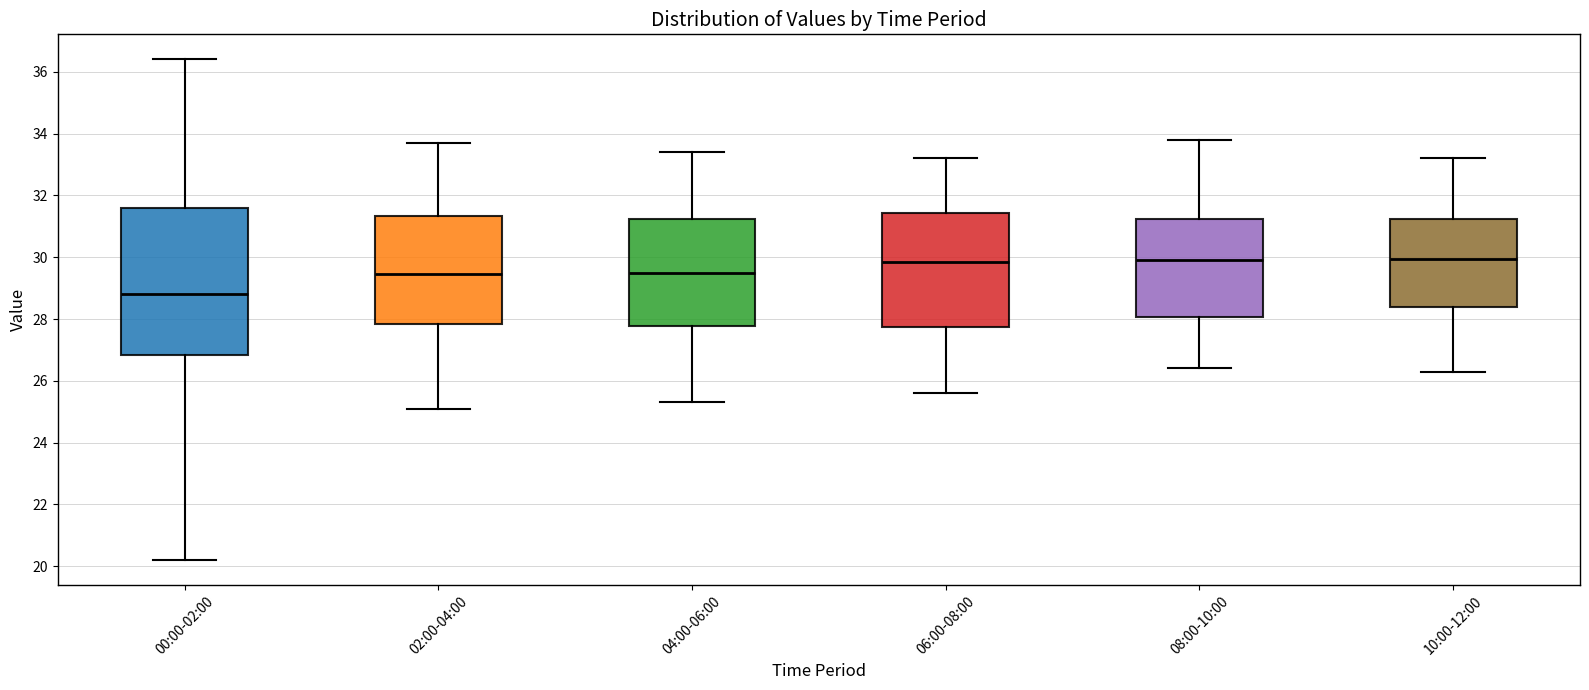

Comparing the boxes themselves (not the whiskers), which one is the tallest?

00:00-02:00